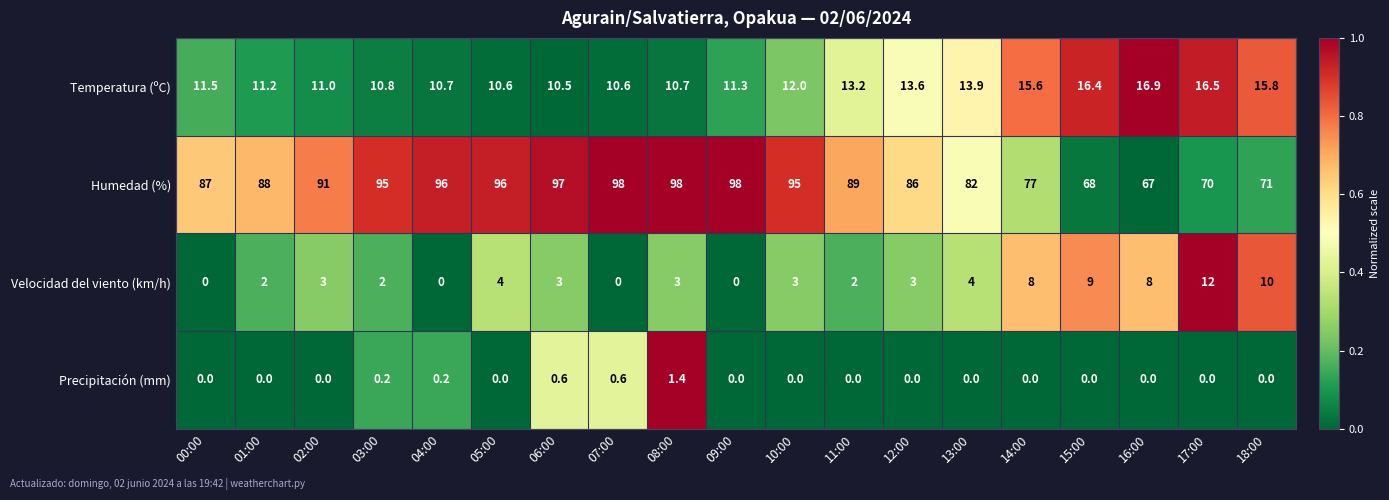

How many distinct data groups are displayed?

4